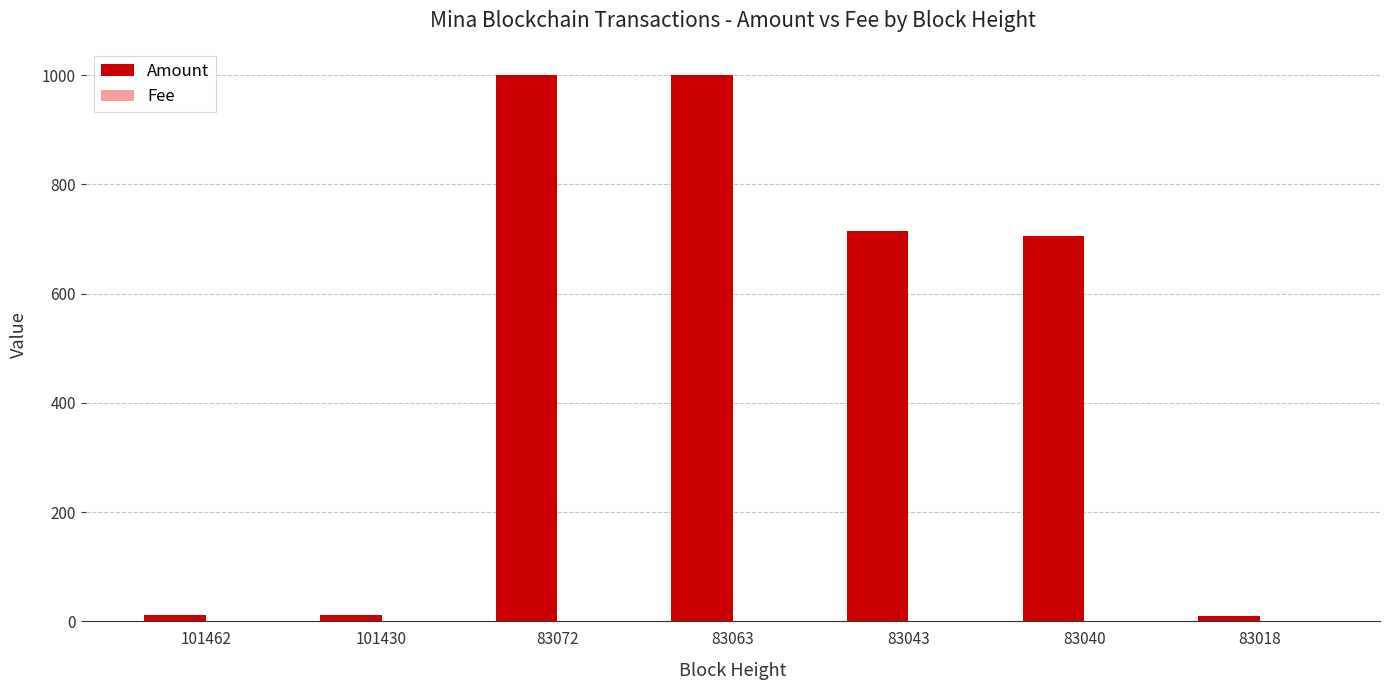

What is the sum of all Amount values?

3455.1